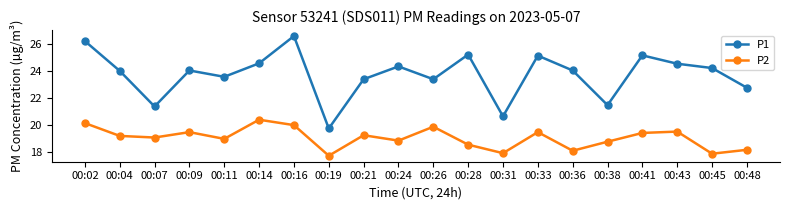

What is the difference between the second highest and minimum values in the P1 series?

6.5